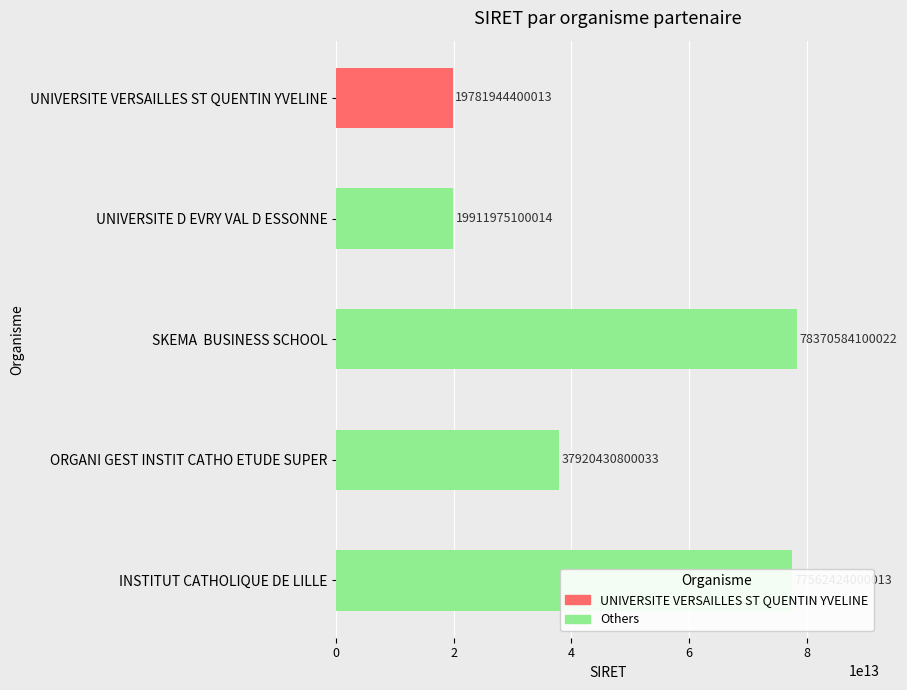

Rank the categories by value from lowest to highest.

UNIVERSITE VERSAILLES ST QUENTIN YVELINE, UNIVERSITE D EVRY VAL D ESSONNE, ORGANI GEST INSTIT CATHO ETUDE SUPER, INSTITUT CATHOLIQUE DE LILLE, SKEMA  BUSINESS SCHOOL